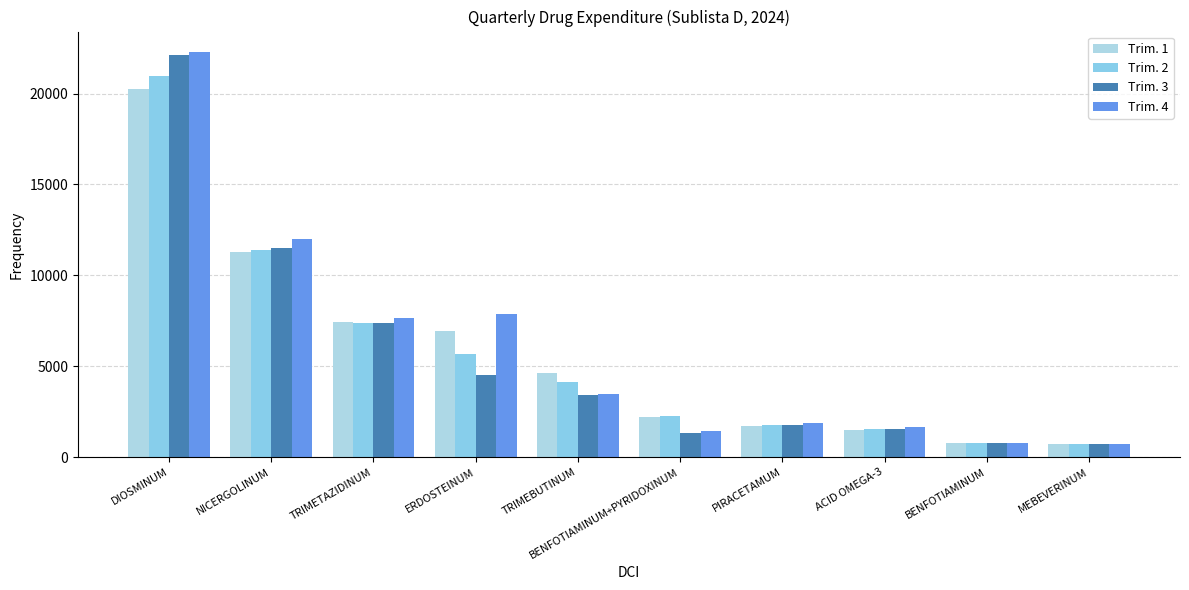

What is the difference between the maximum and second lowest values in the Trim. 2 series?

20213.1